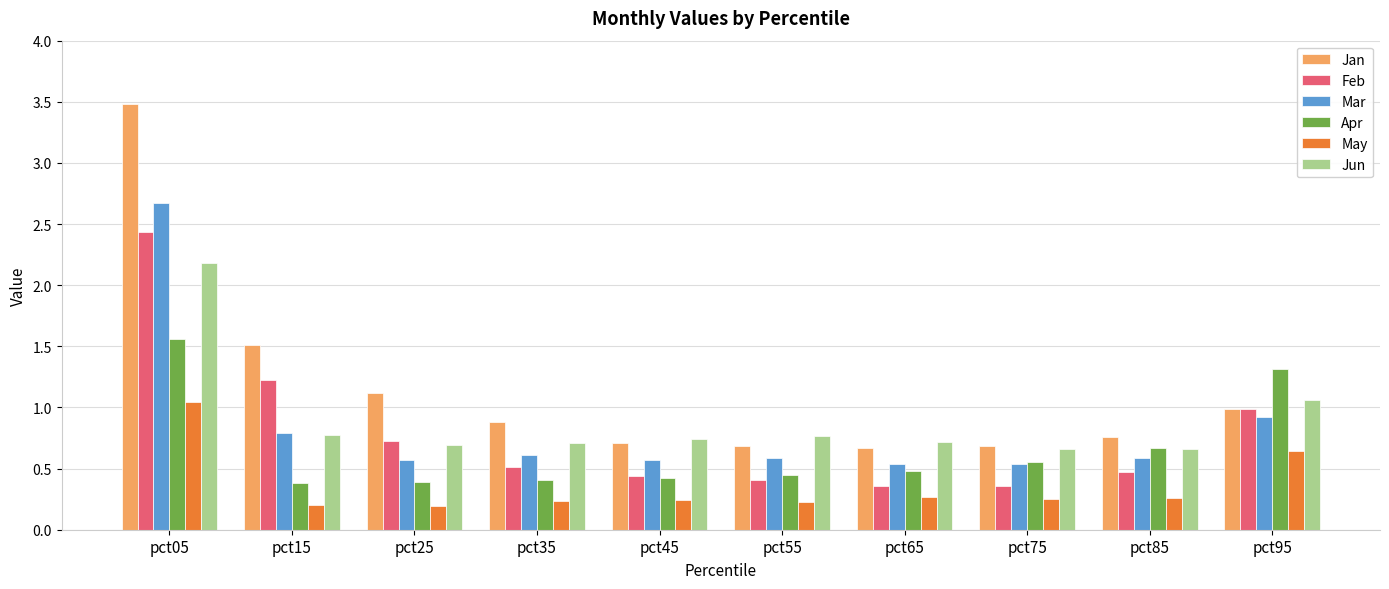

Is it true that Mar equals 0.6 at pct55?

True